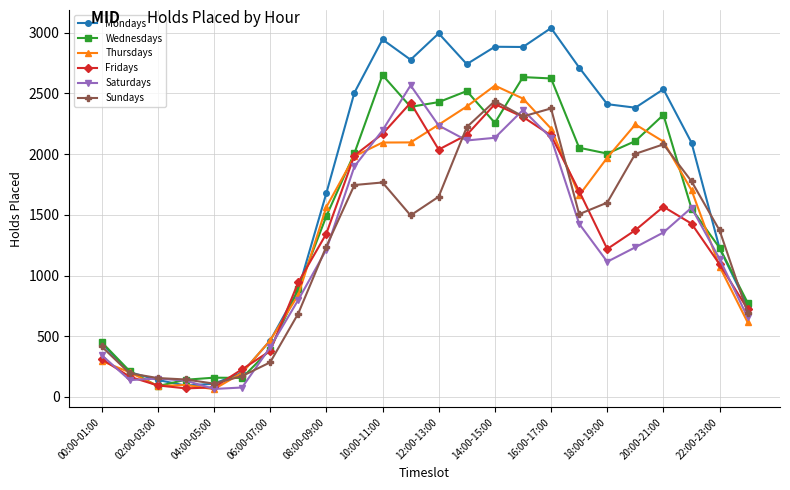

What is the difference between the second highest and second lowest values in the Saturdays series?

2286